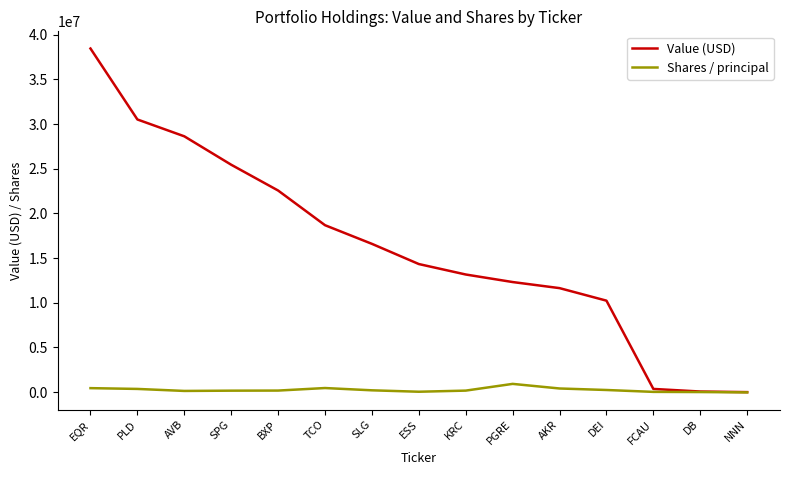

What are all the series names shown in the legend?

Value (USD), Shares / principal